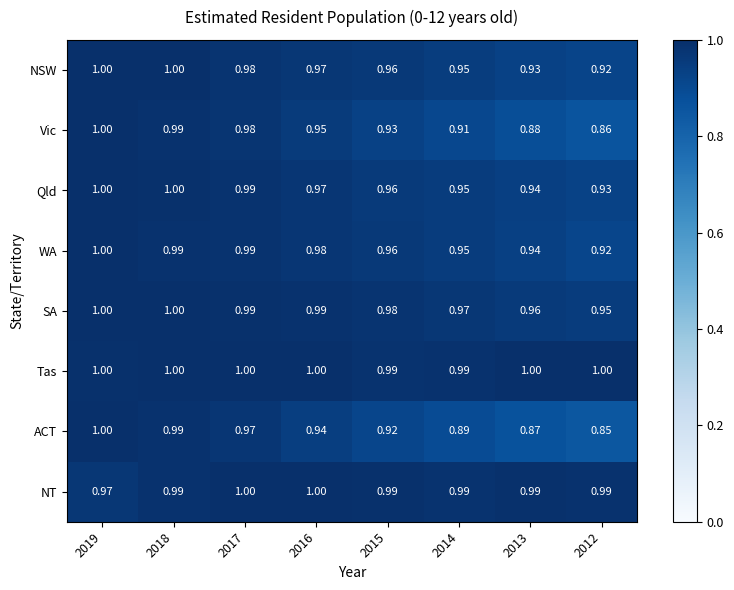

Between 2017 and 2014, which series saw the biggest shift?

ACT